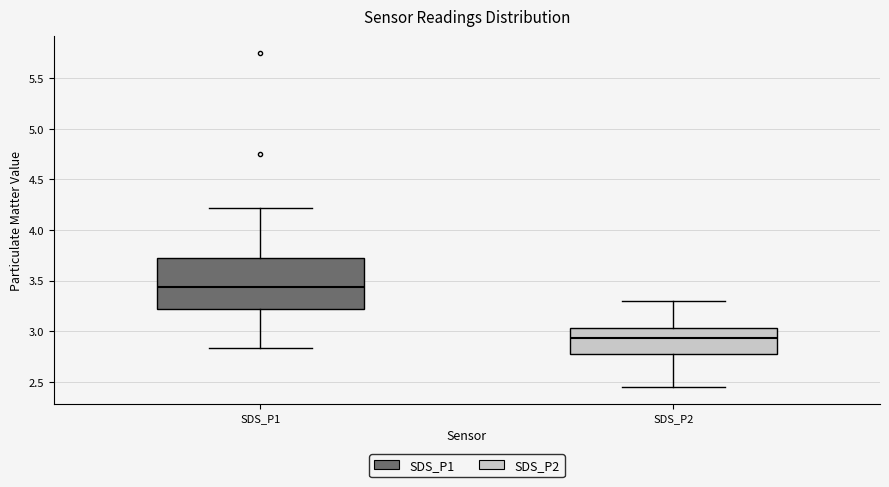

Reading left to right, transcribe this box plot: for each box, give where its median line is, the range the box spans, and where its two whiskers end, as read against the y-axis. The values are not printed on the chart, so give them approximately, as read against the axis.

SDS_P1: median 3.45, box 3.20 to 3.75, whiskers 2.85 to 4.20
SDS_P2: median 2.95, box 2.75 to 3.05, whiskers 2.45 to 3.30